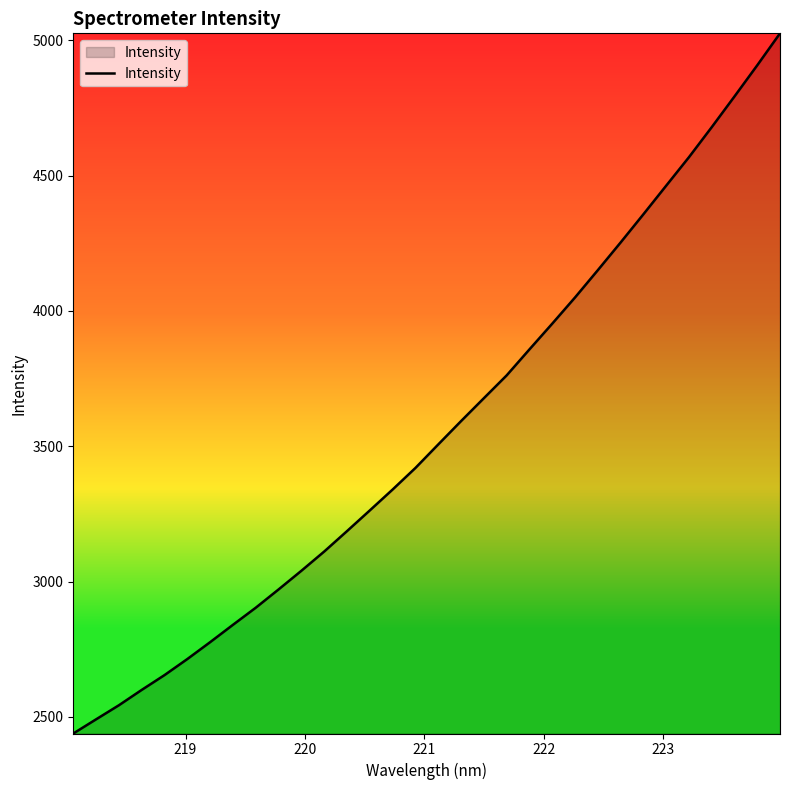

What is the smallest value displayed?

2438.9